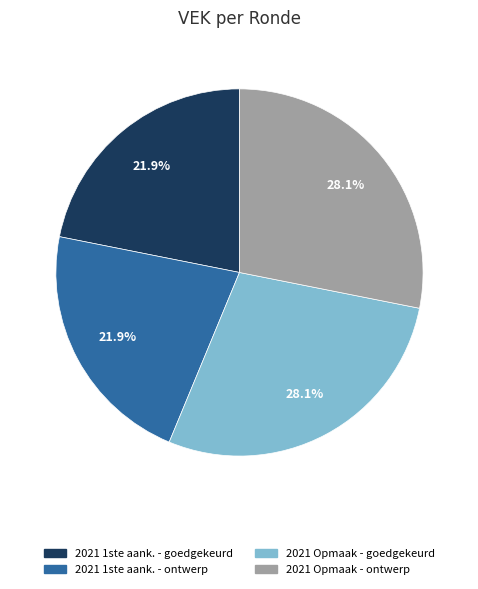

Is there any slice that represents more than half of the pie?

No